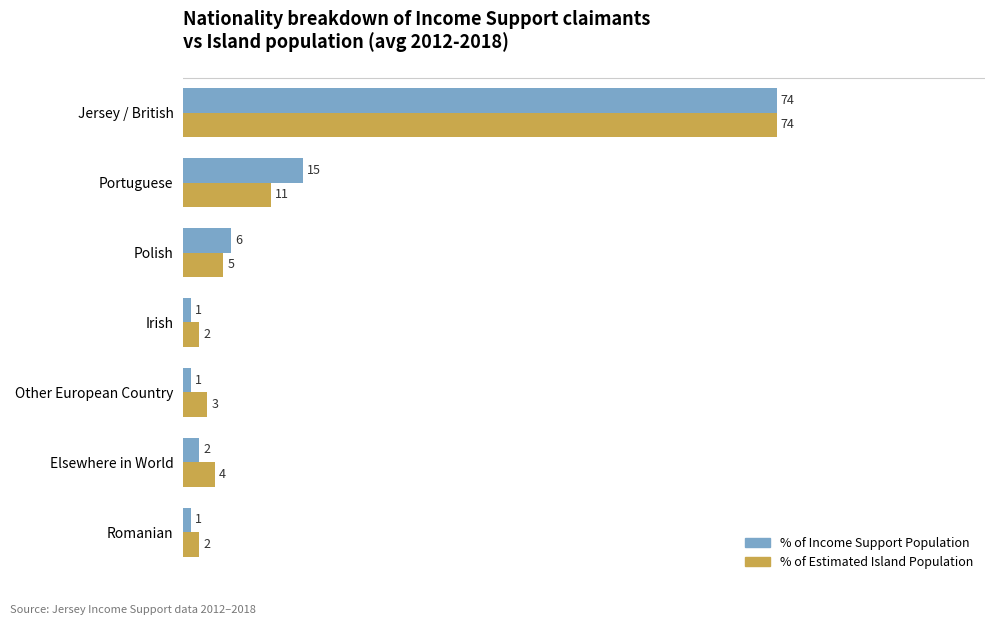

Is it true that % of Estimated Island Population equals 5 at Polish?

True